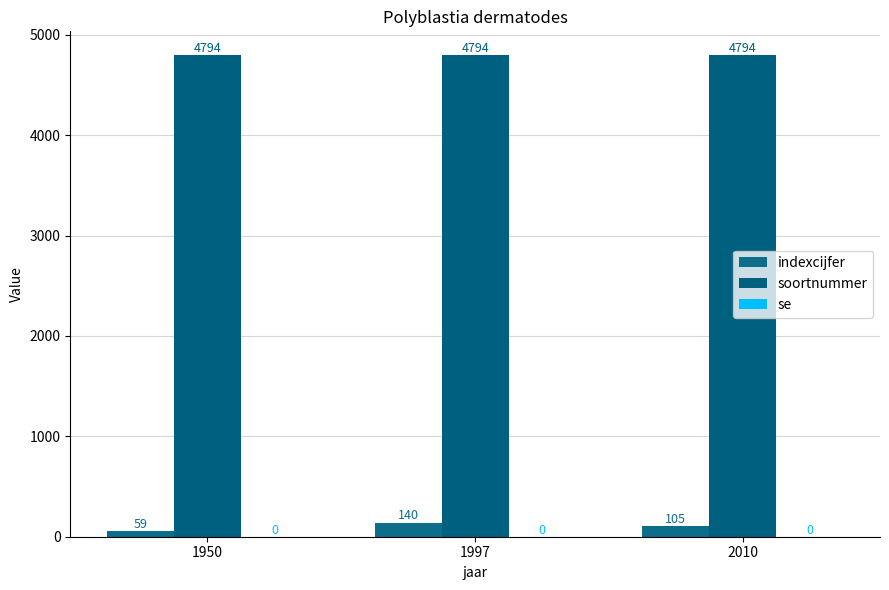

How many distinct data groups are displayed?

2